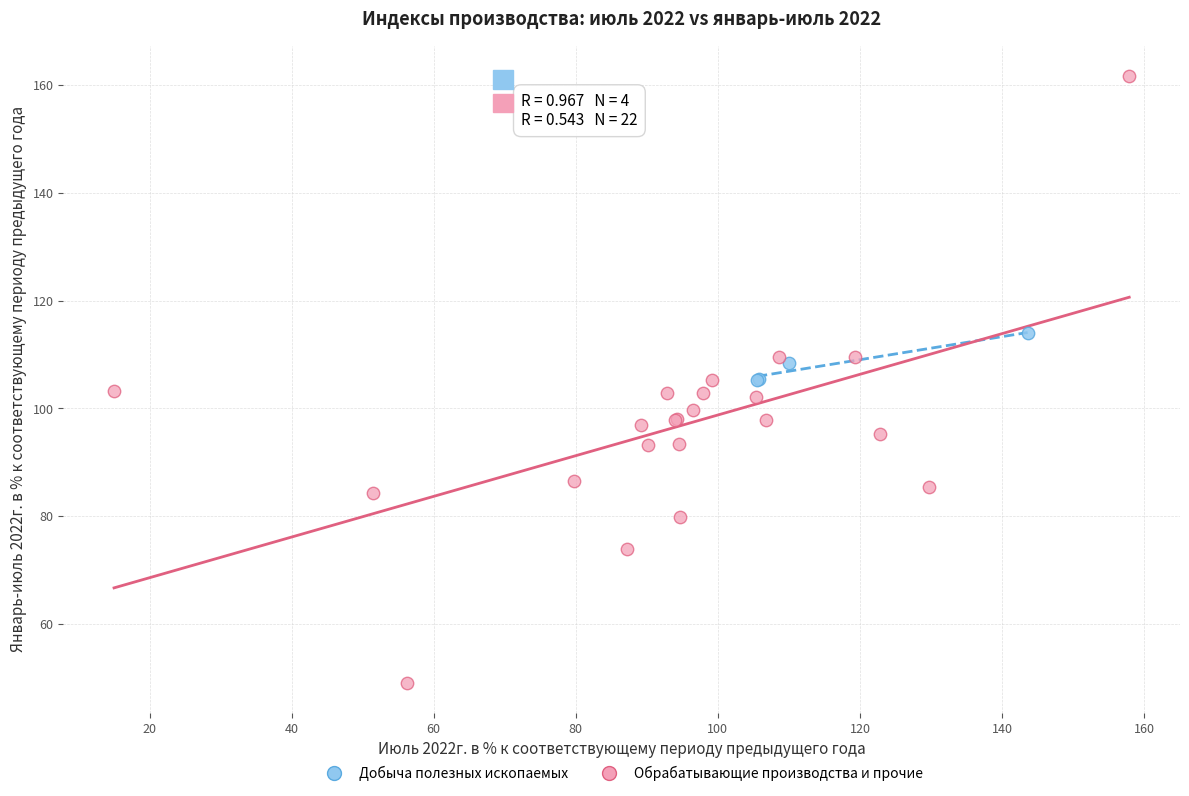

Which series contains the lowest Y value?

Обрабатывающие производства и прочие